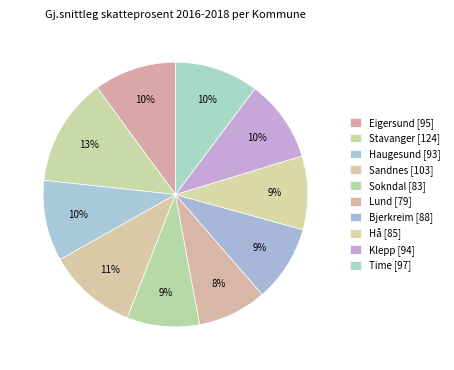

Count the number of slices in the pie.

10